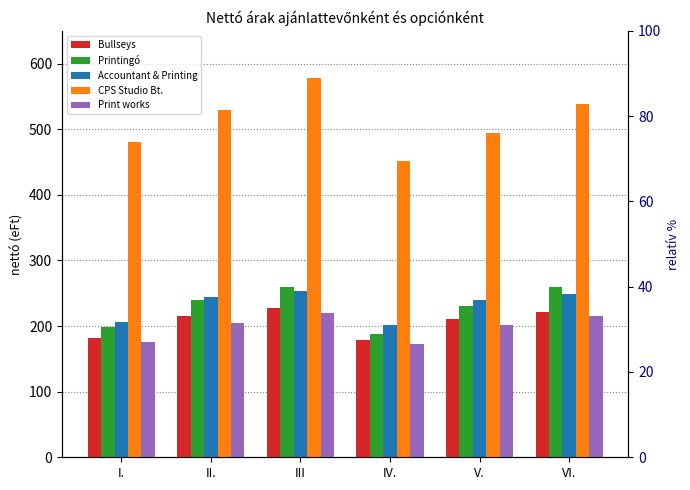

Which series has the widest spread of values?

CPS Studio Bt.